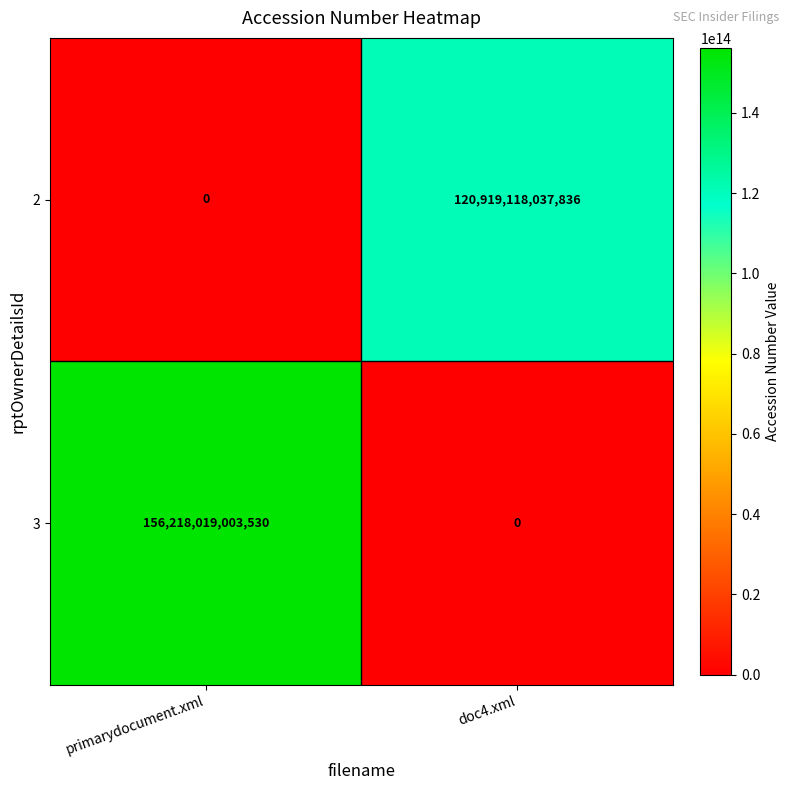

How many categories are shown in the chart?

2